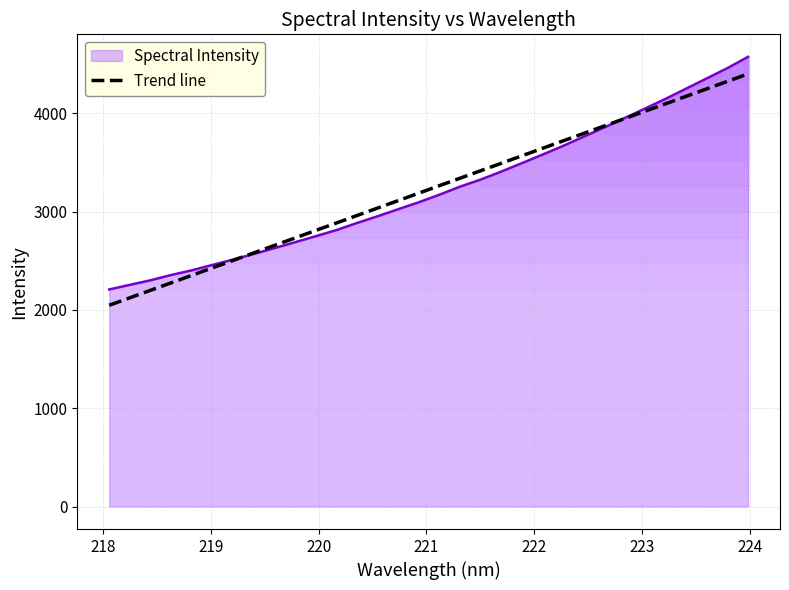

What is the smallest value displayed?

2046.7